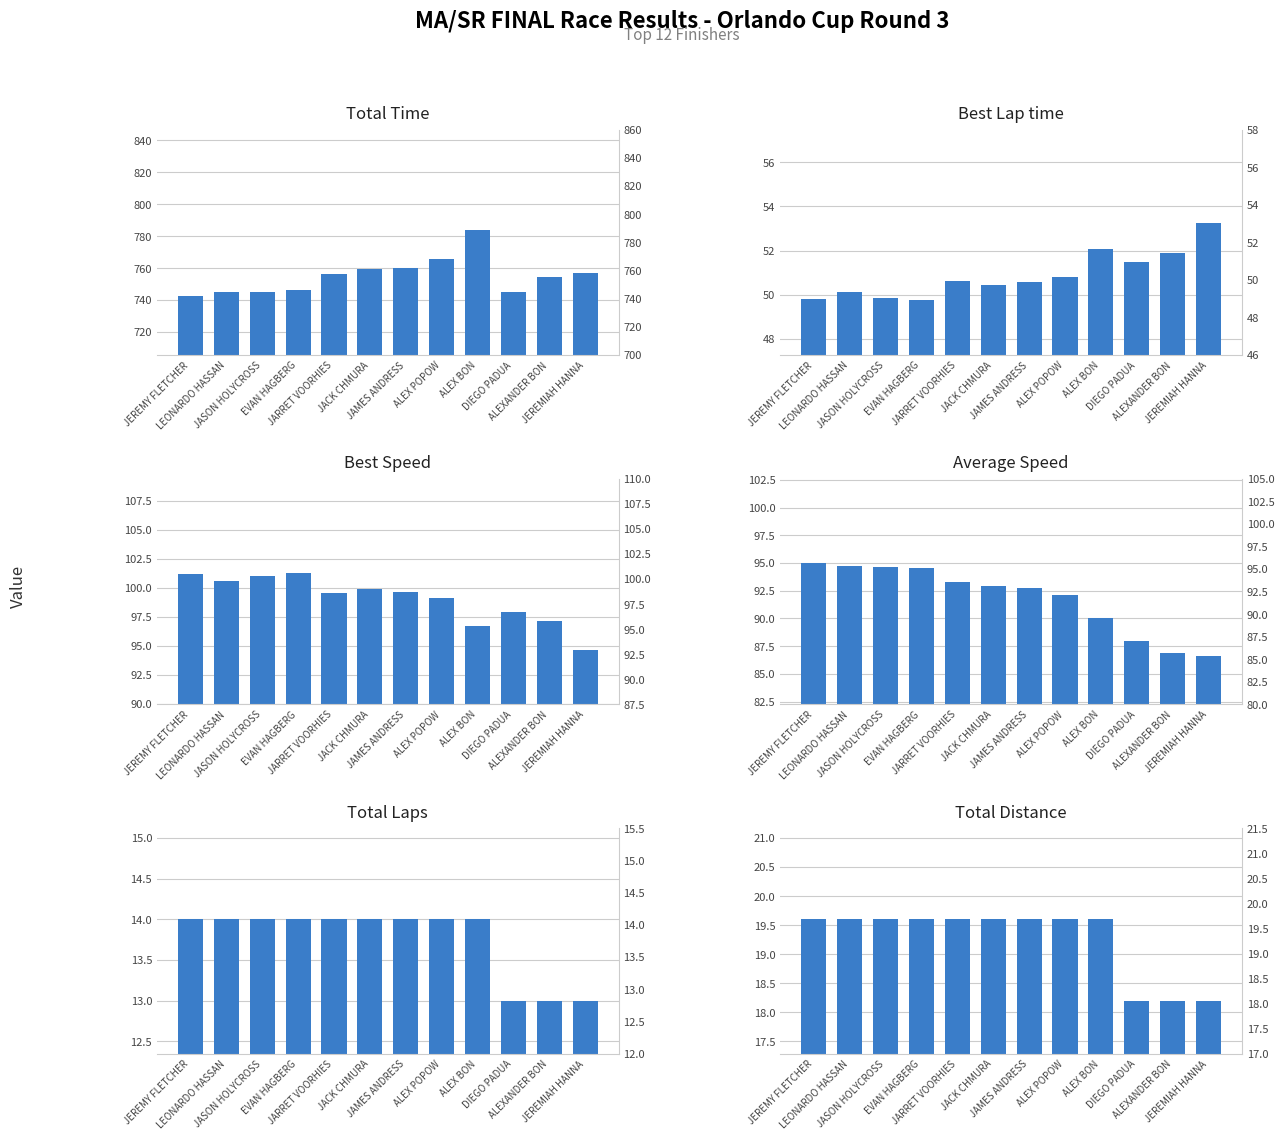

Count the number of data series in this chart.

6